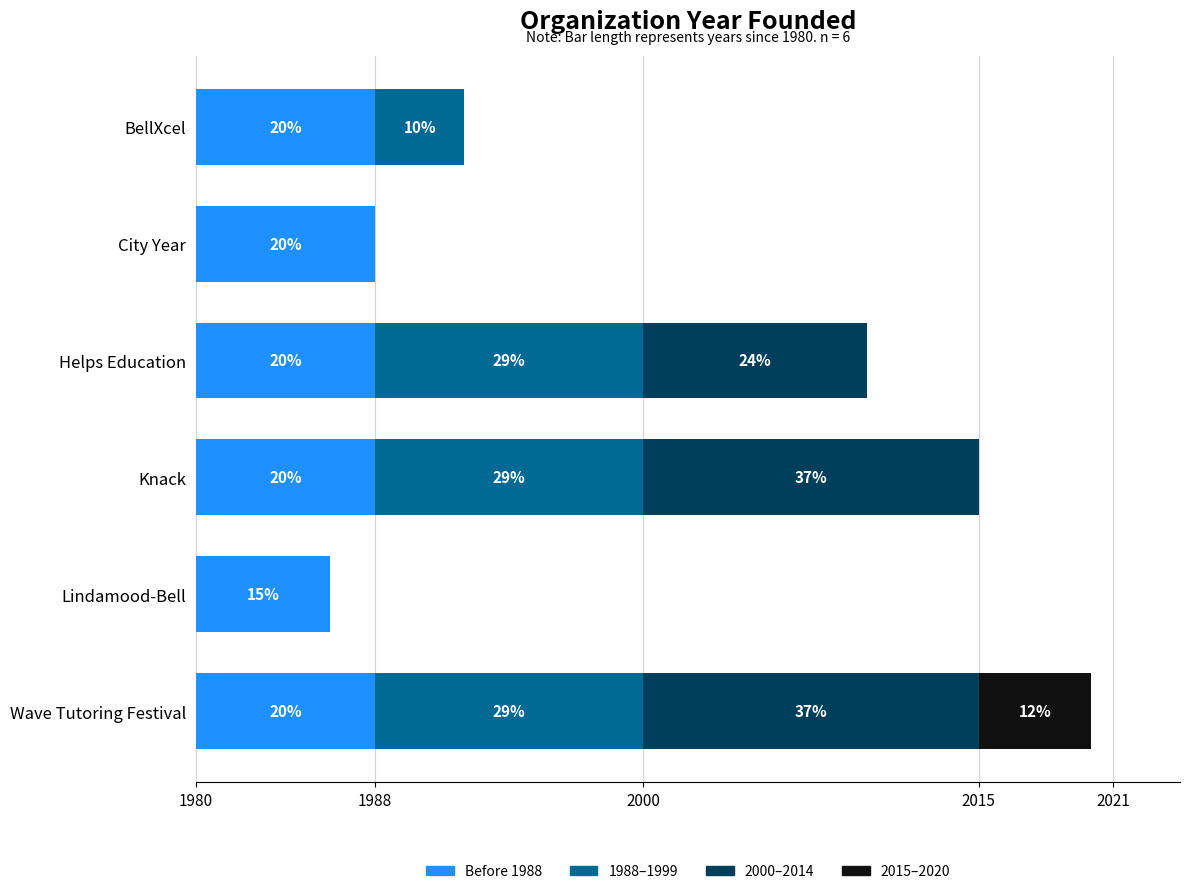

How many values in the Before 1988 series are below 8?

1